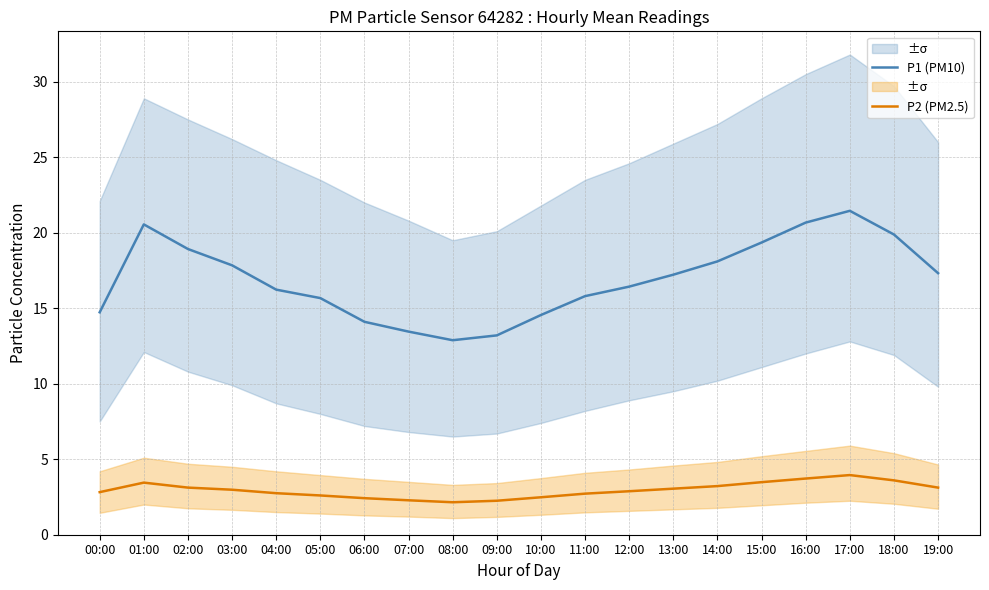

What is the highest value of the P2 (PM2.5) series?

4.0